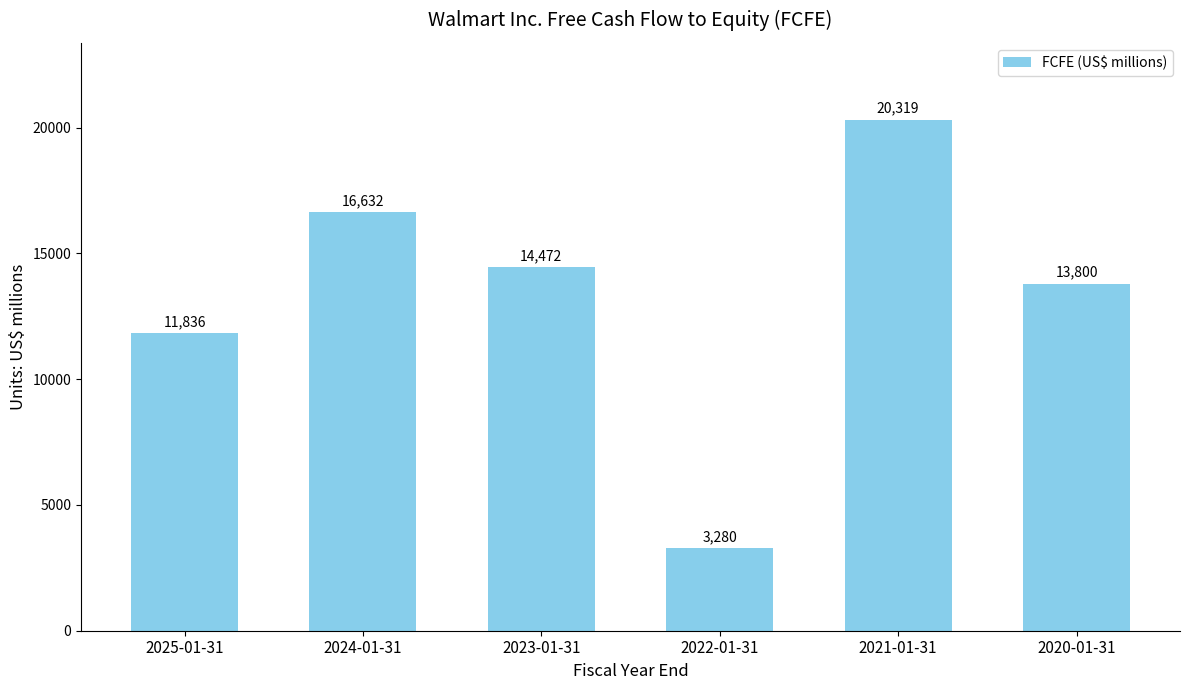

How many bars are there in total?

6